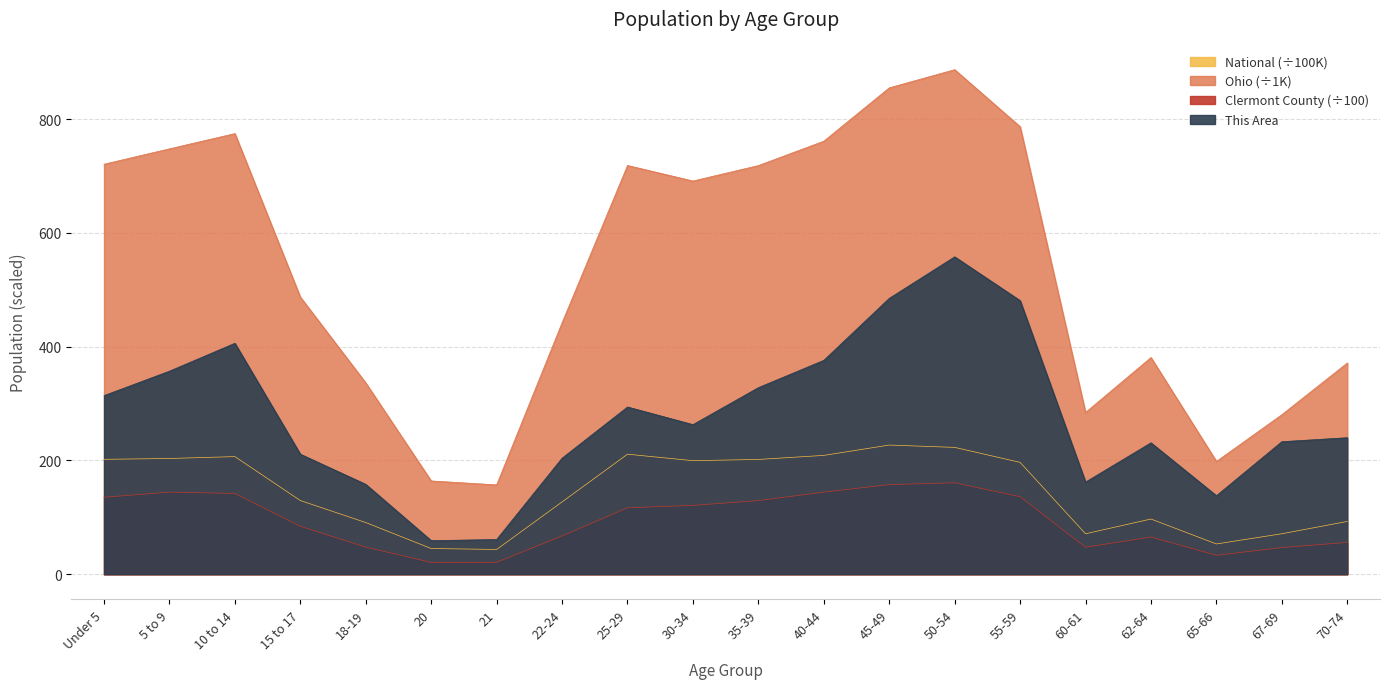

How many lines are shown in the chart?

4